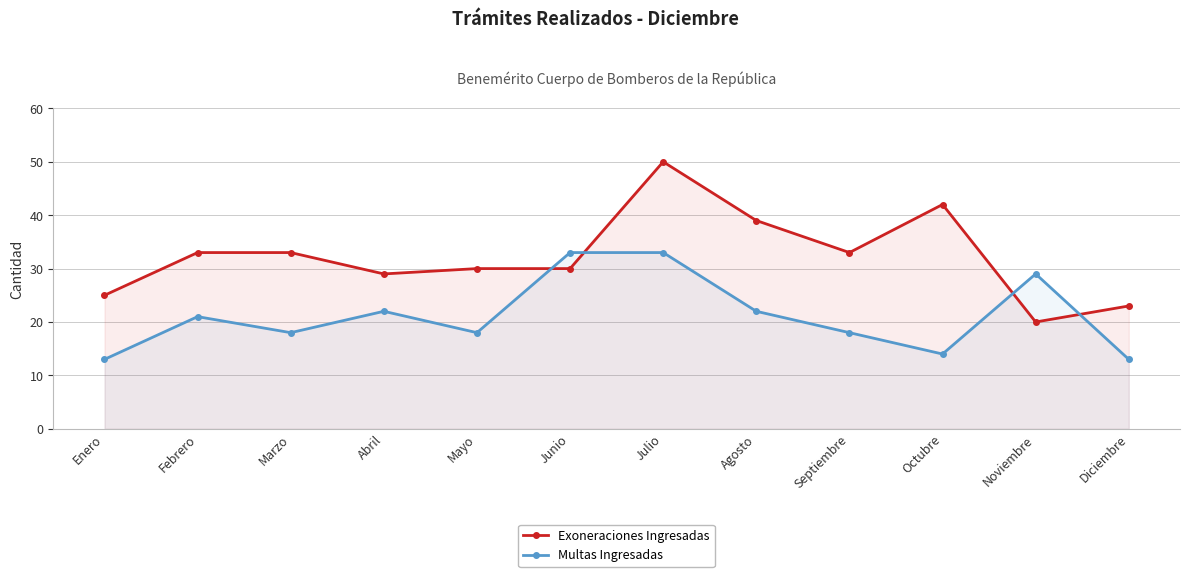

How many lines are shown in the chart?

2